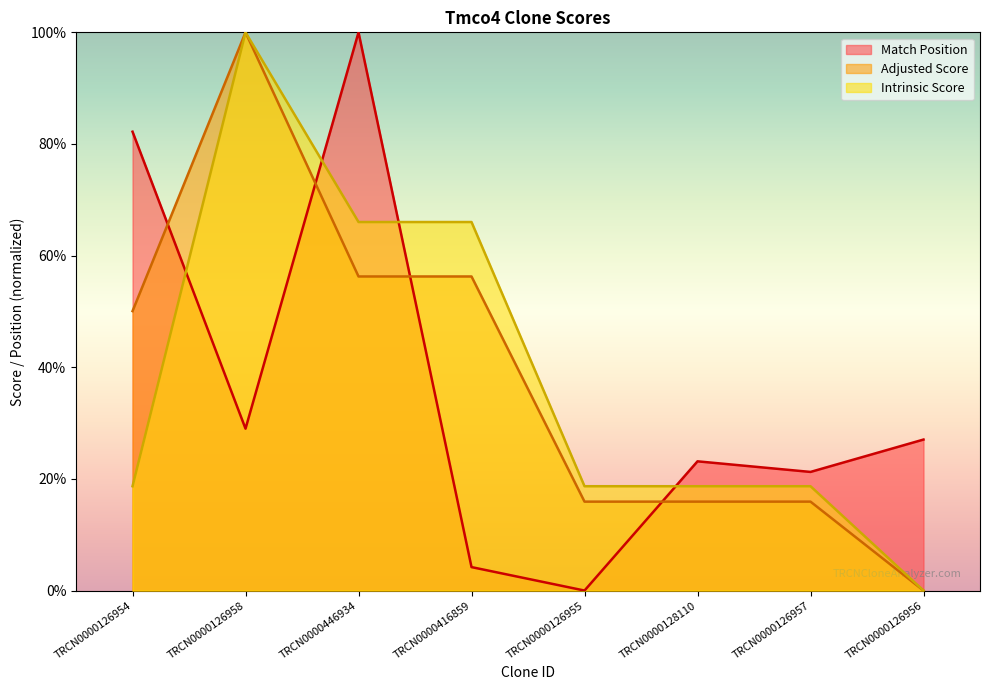

Which series has the largest total across all categories?

Adjusted Score